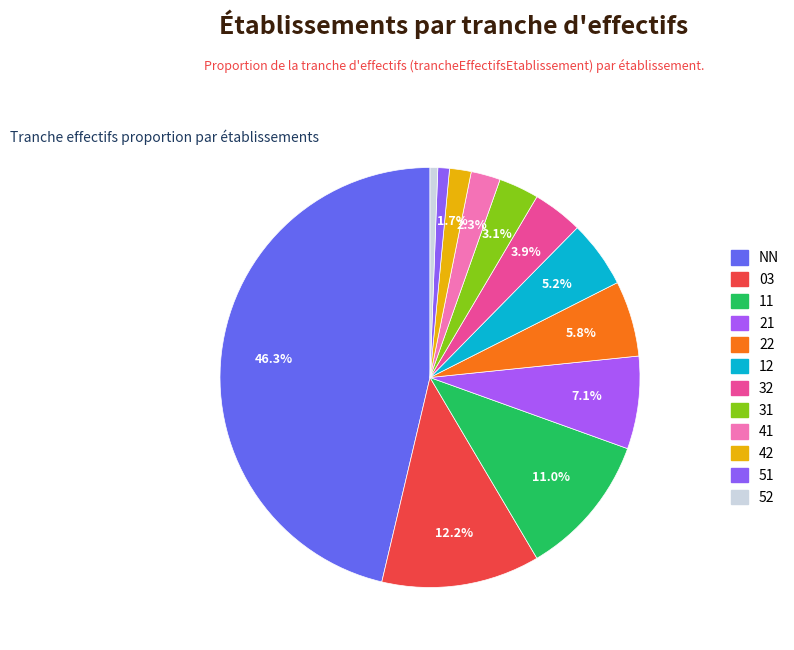

How many segments does this pie chart have?

12